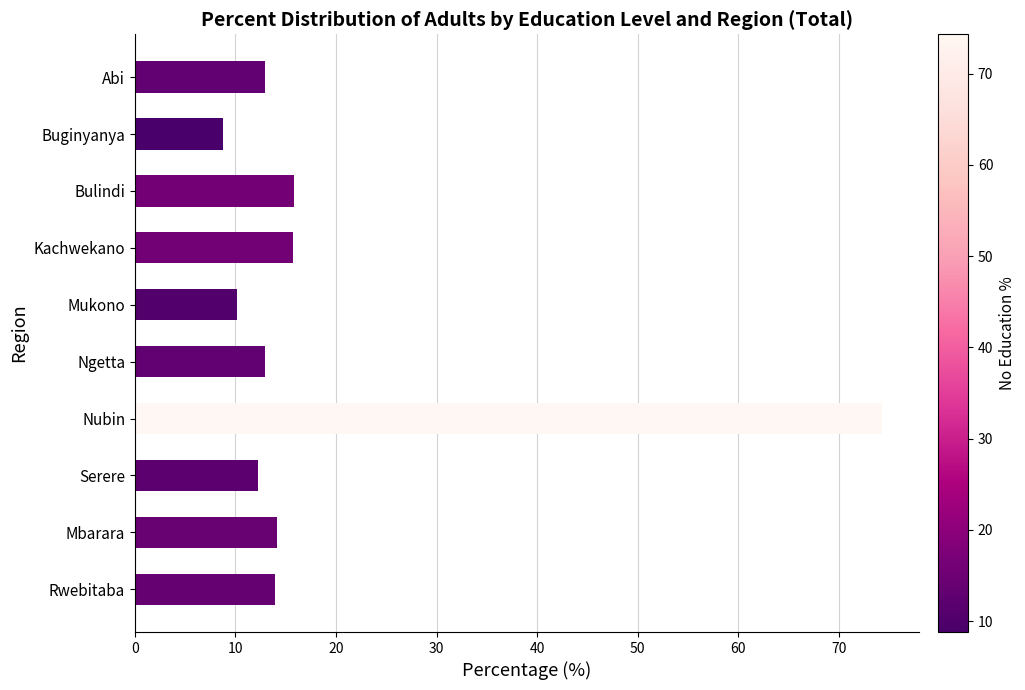

What is the sum of all values?

190.8